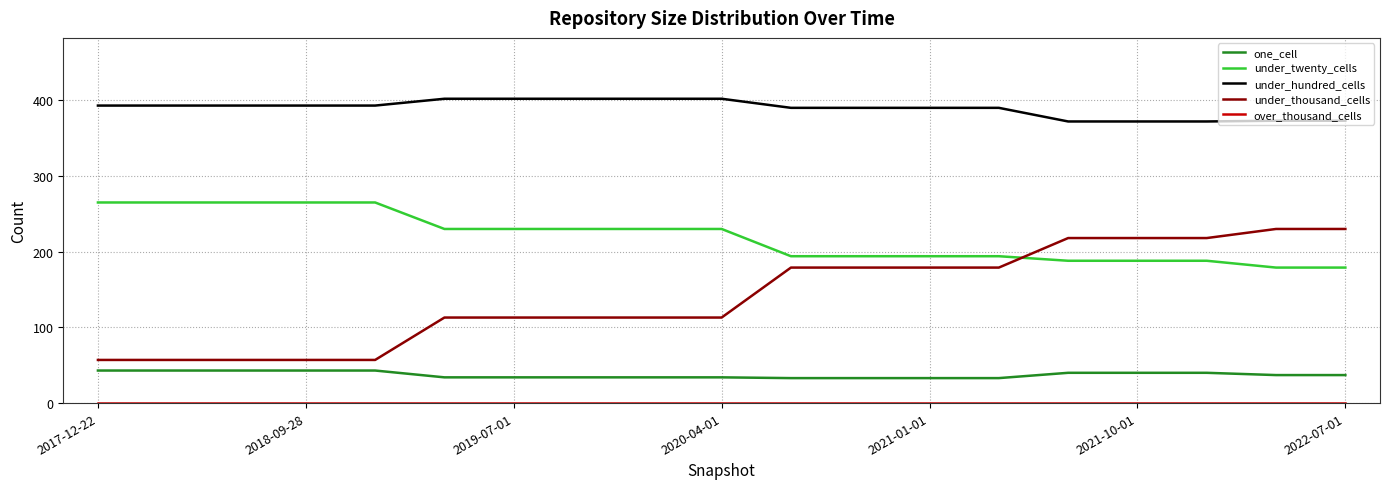

True or false: under_thousand_cells and one_cell cross at least once.

False